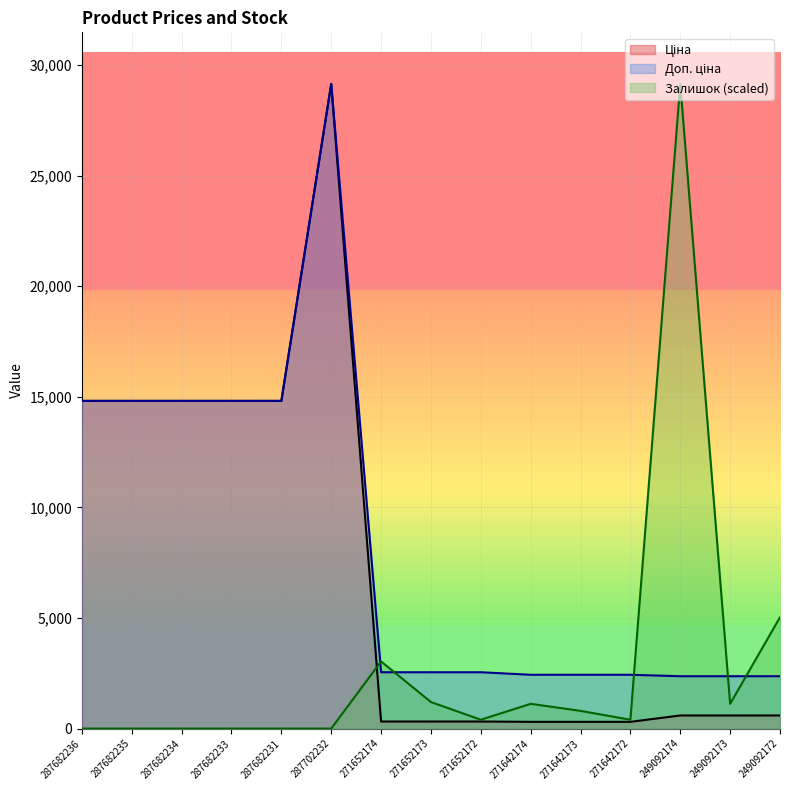

At which label is Доп. ціна closest to 15759?

287682236